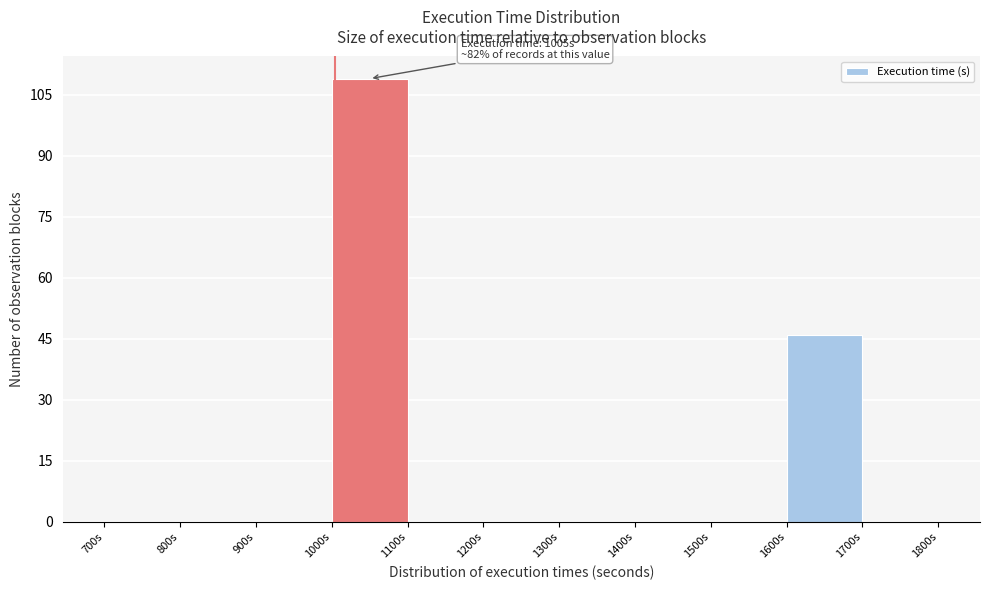

Which range on the x-axis has the tallest bar?

1000 to 1100